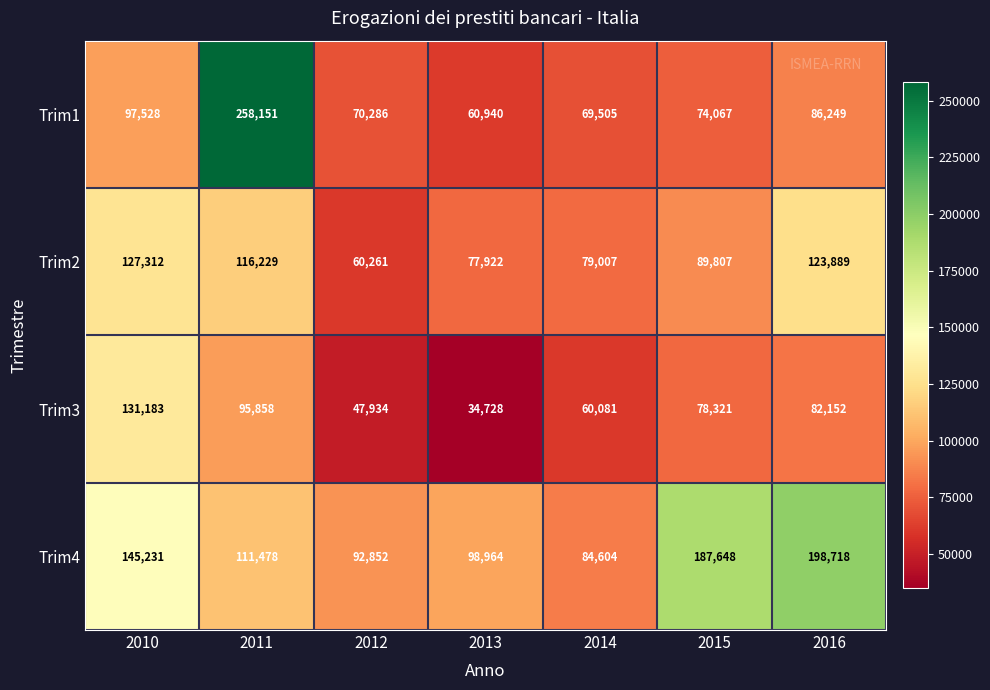

Rank the series at 2016 from highest to lowest value.

Trim4, Trim2, Trim1, Trim3